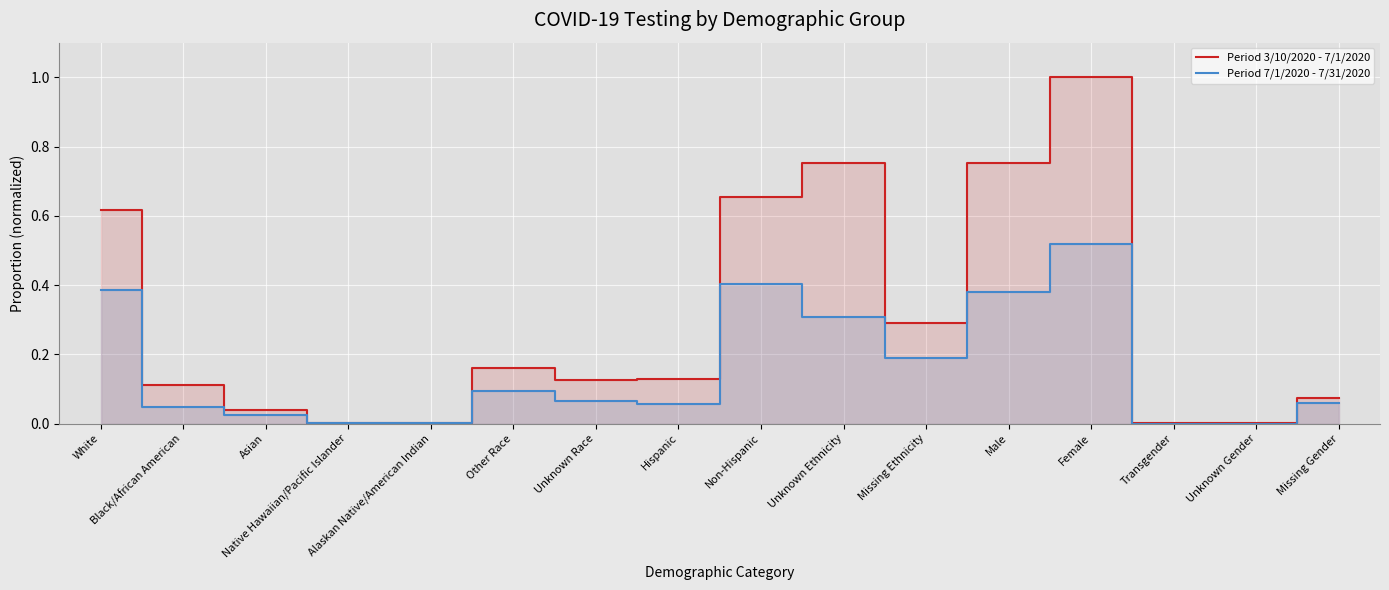

The Period 3/10/2020 - 7/1/2020 series shows 0.3 at Missing Ethnicity. True or false?

True